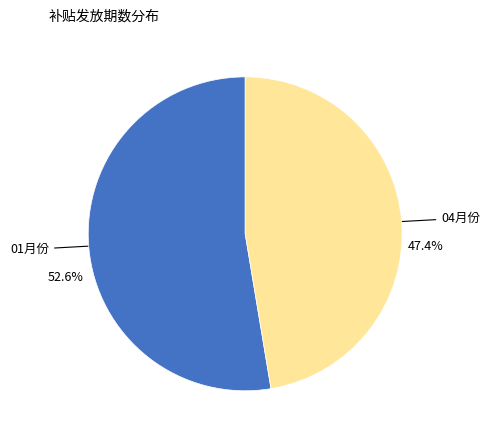

Does any single category account for the majority?

Yes